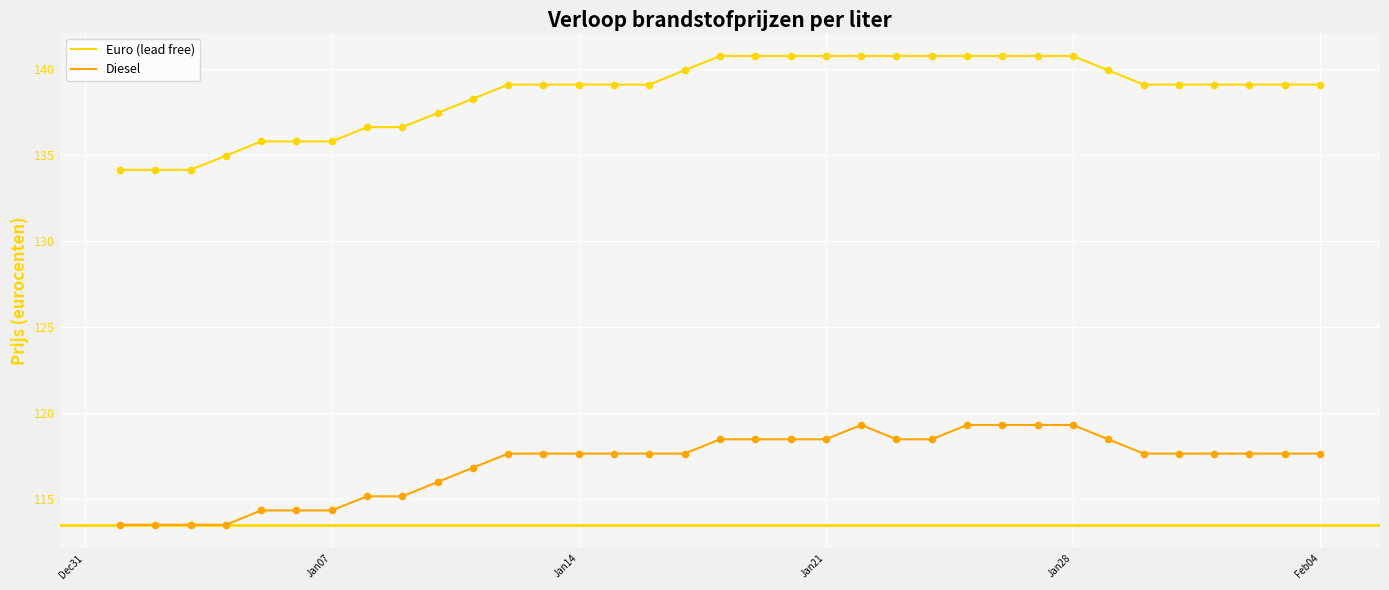

At how many categories does at least one series exceed 134?

35